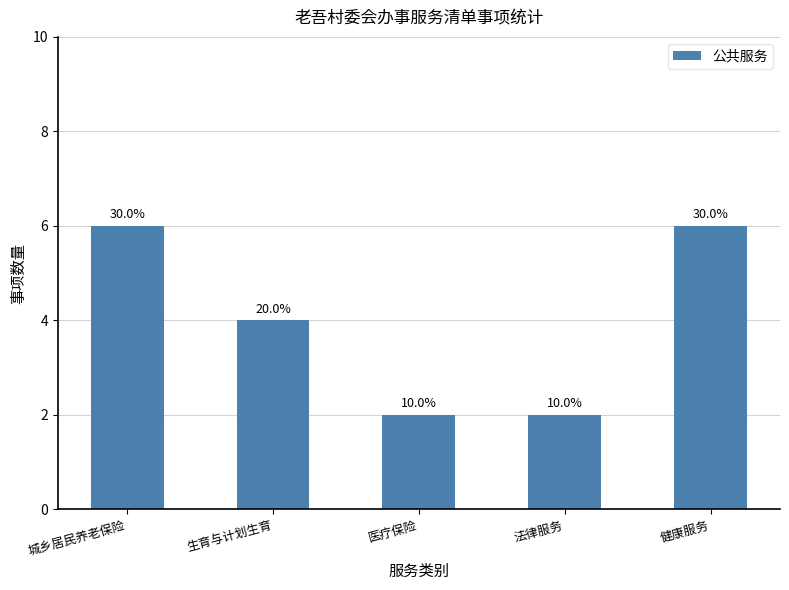

How many bars are there in total?

5